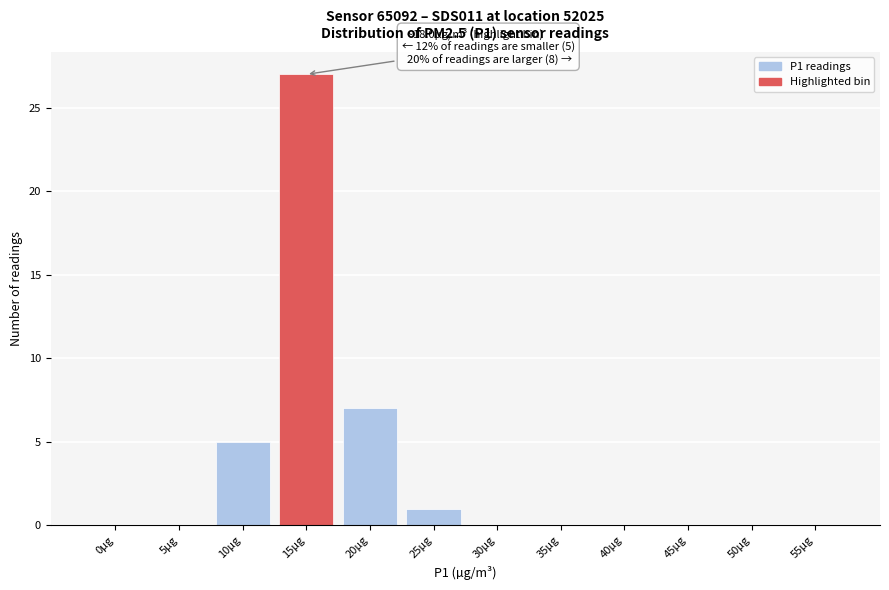

Reading left to right, transcribe all the data shown in this chart.

0µg=0	5µg=0	10µg=5	15µg=27	20µg=7	25µg=1	30µg=0	35µg=0	40µg=0	45µg=0	50µg=0	55µg=0